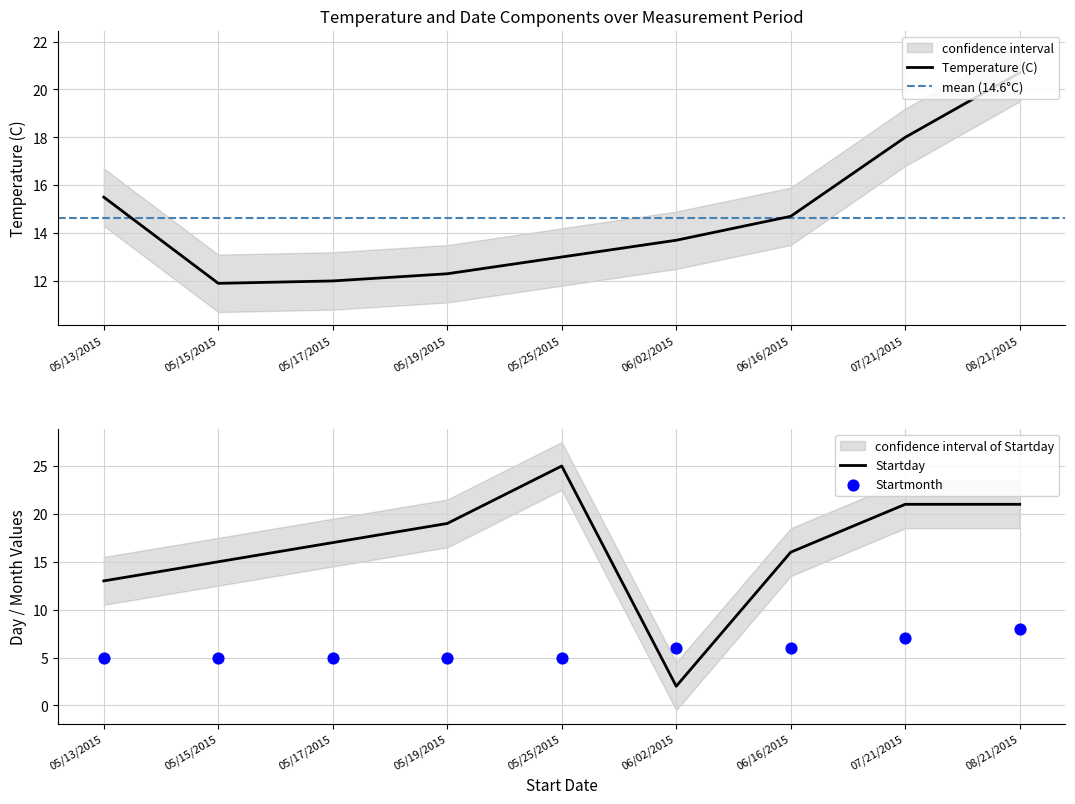

Which series reaches the maximum Y coordinate?

Startday